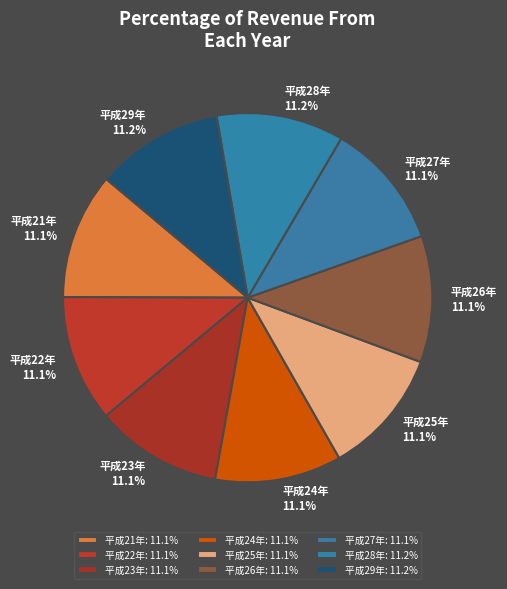

To the nearest percent, what percentage of the pie is 平成23年?

11%